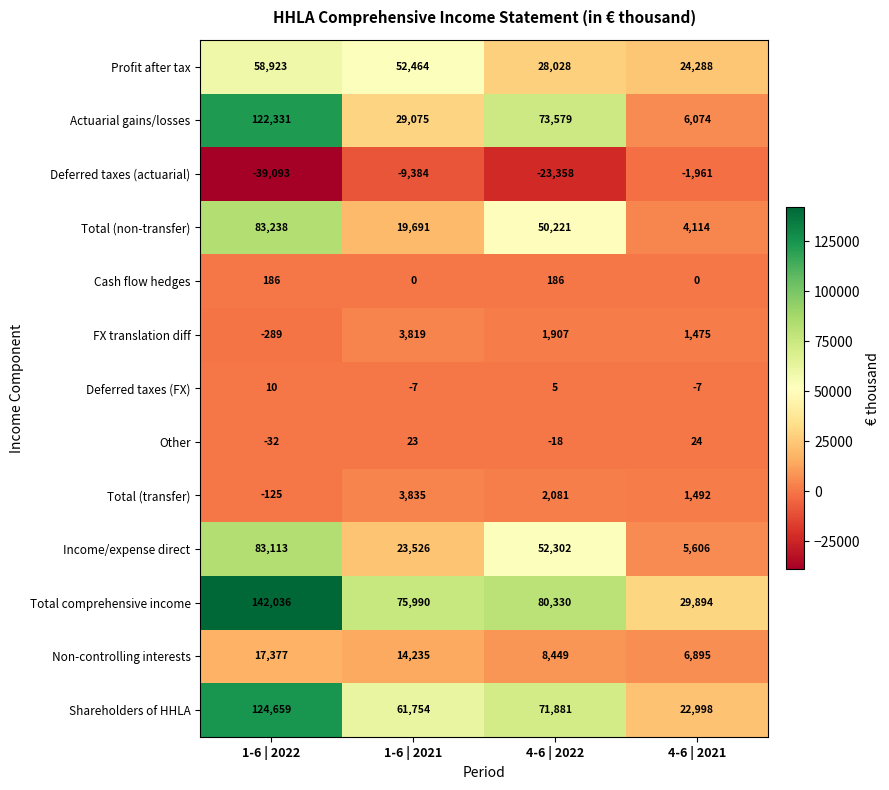

Rank the series by their maximum value, from lowest to highest.

Deferred taxes (actuarial), Deferred taxes (FX), Other, Cash flow hedges, FX translation diff, Total (transfer), Non-controlling interests, Profit after tax, Income/expense direct, Total (non-transfer), Actuarial gains/losses, Shareholders of HHLA, Total comprehensive income